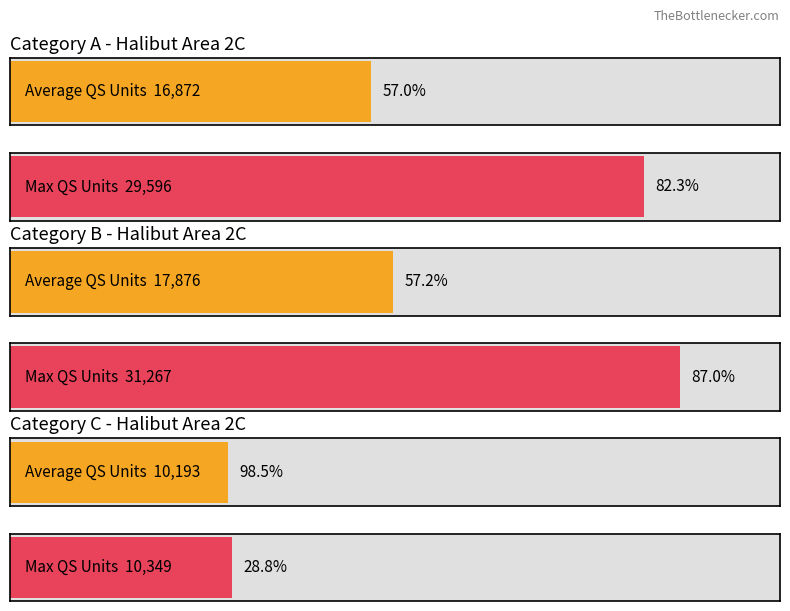

Which series has the largest total across all categories?

Max QS Units